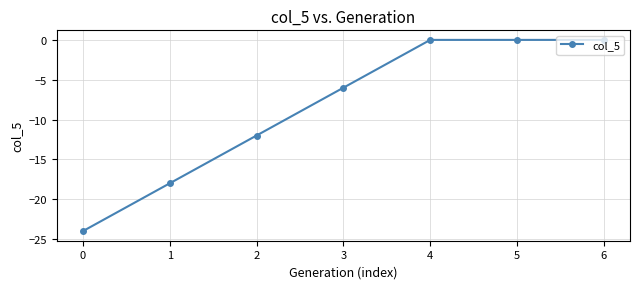

What is the value of the 3rd point from the left?

-12